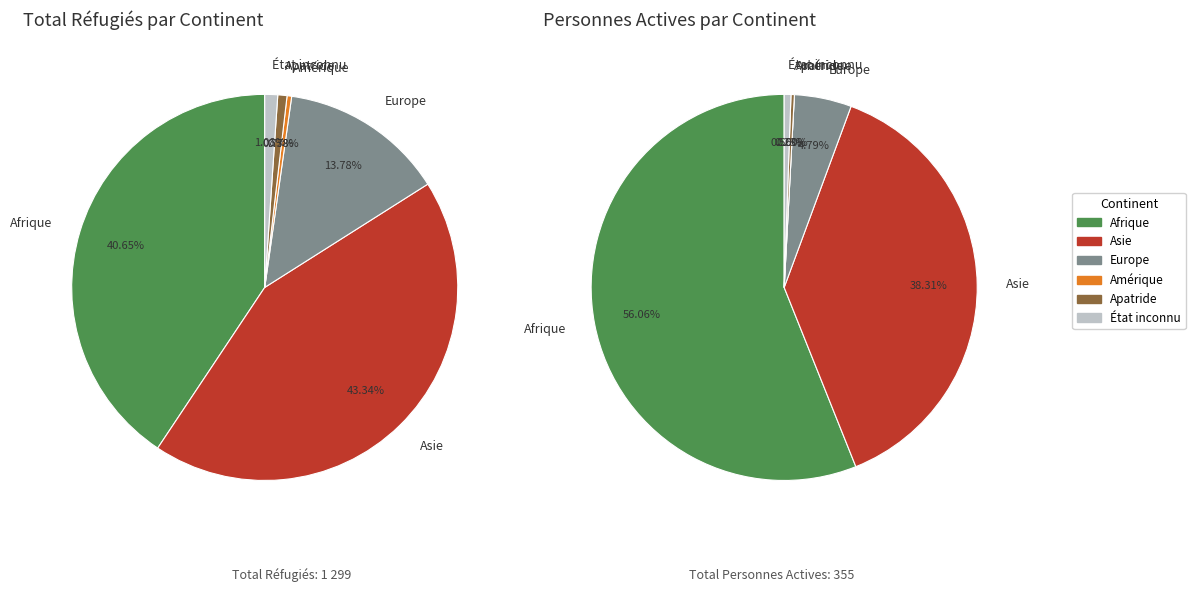

True or false: Europe accounts for 22% of the total.

False